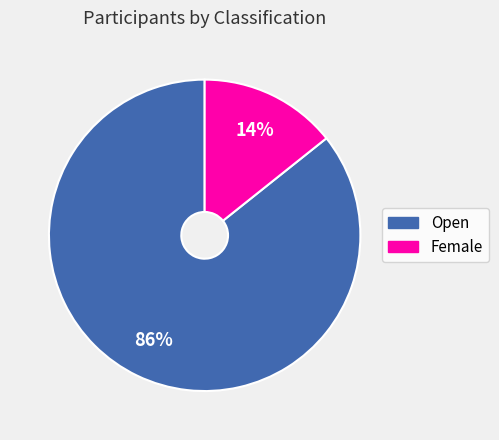

The Female slice represents 6% of the pie. True or false?

False